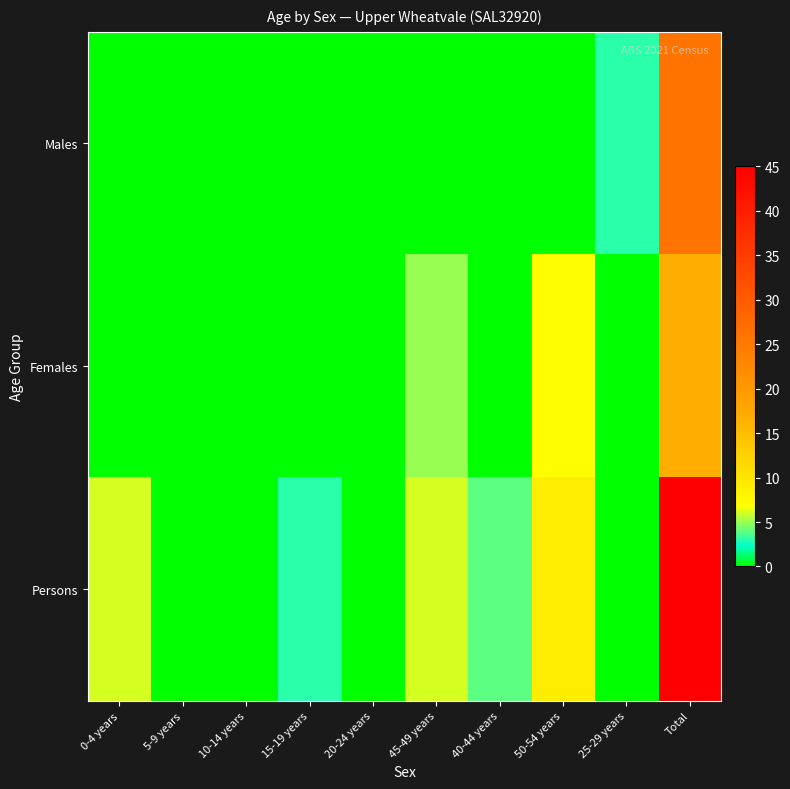

Which series has the largest total across all categories?

Persons